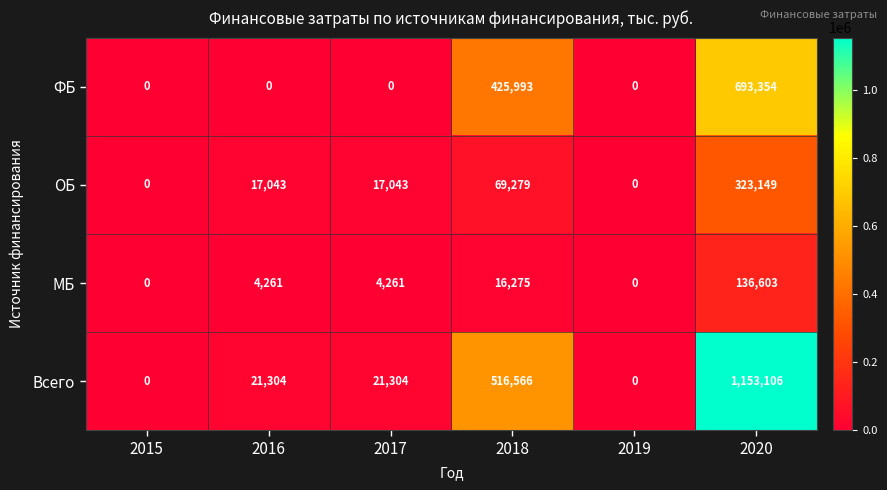

What is the greatest value displayed?

1153106